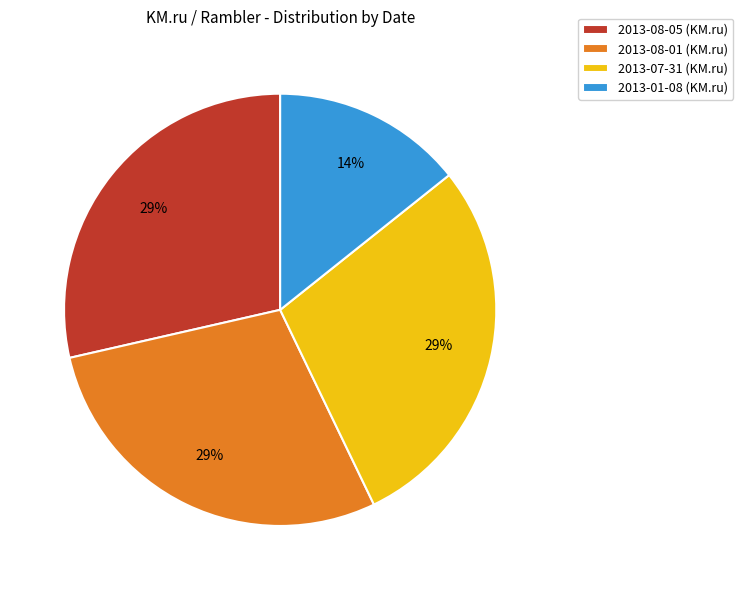

The 2013-07-31 slice represents 29% of the pie. True or false?

True